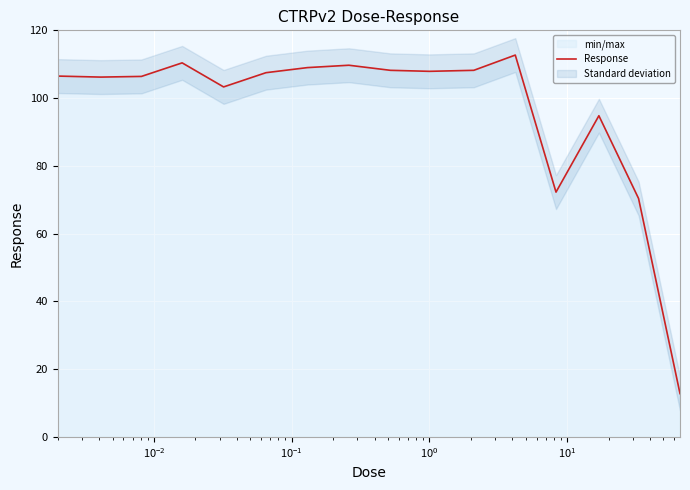

What is the highest value of the Response series?

112.7